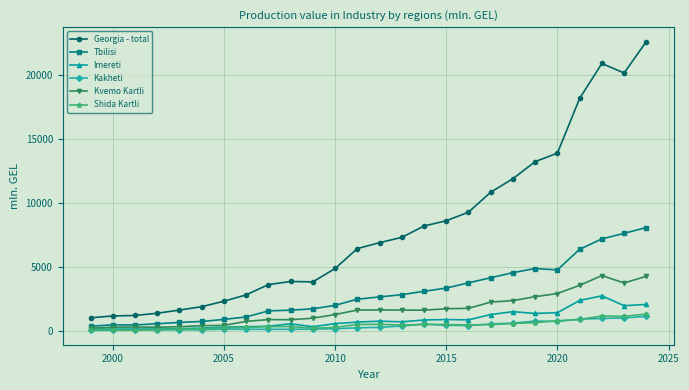

What is the value of the Kvemo Kartli point at the 24th from the left?

4292.7